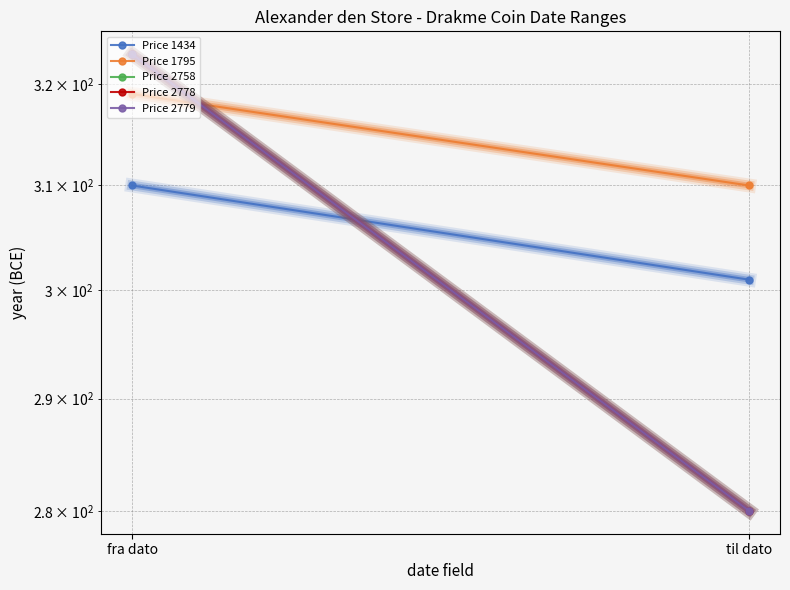

What are all the series names shown in the legend?

Price 1434, Price 1795, Price 2758, Price 2778, Price 2779